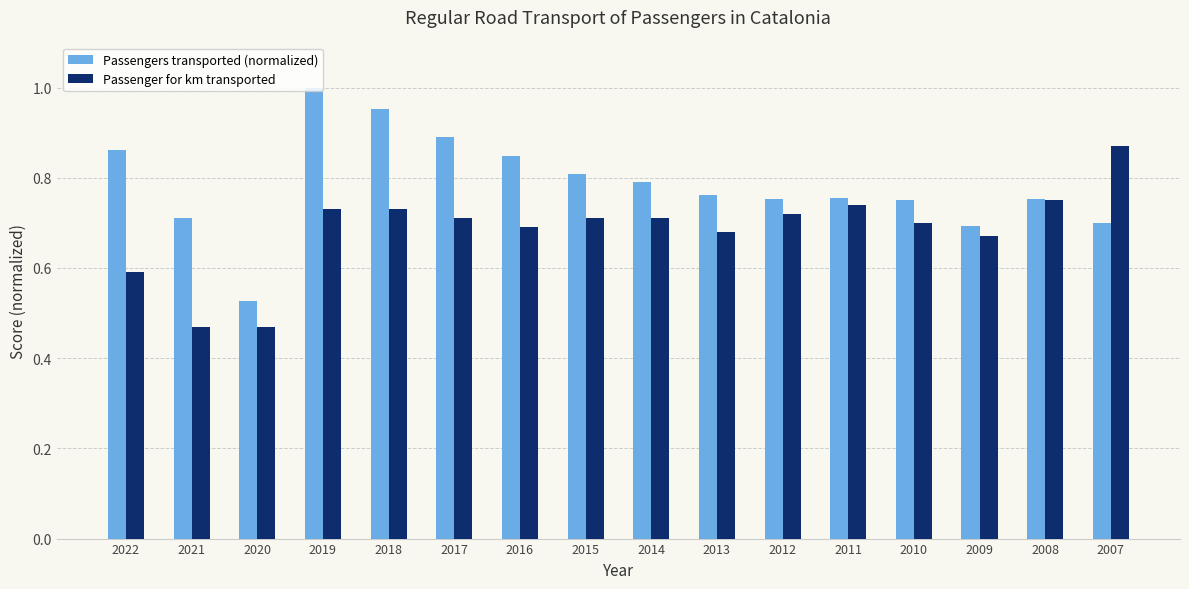

What is the difference between the maximum and minimum values in the Passenger for km transported series?

0.4